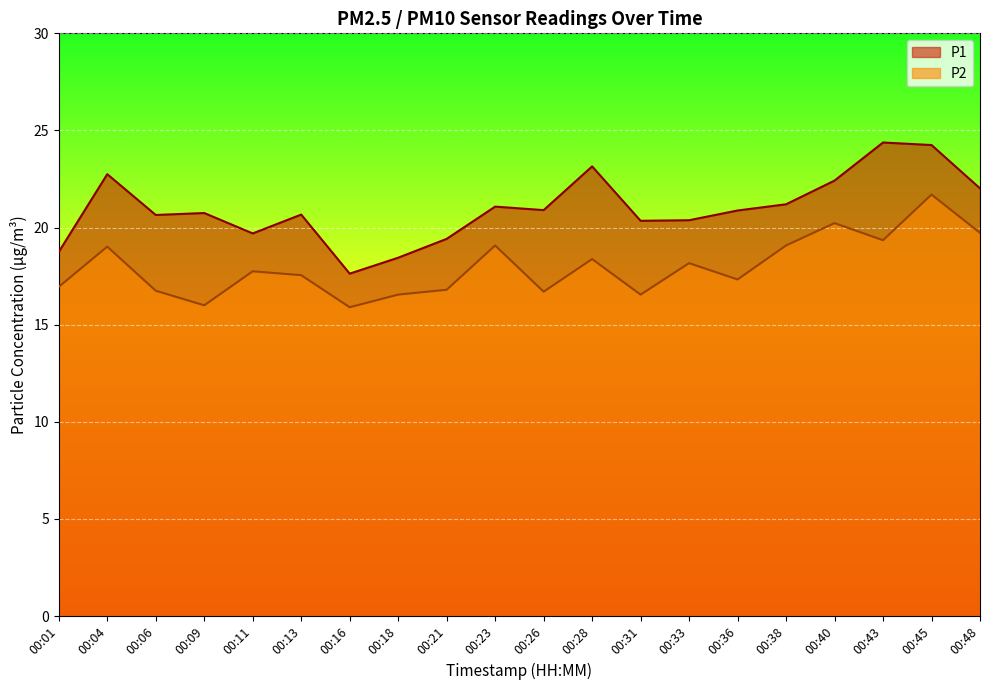

How many interior local valleys does the P1 series have?

5